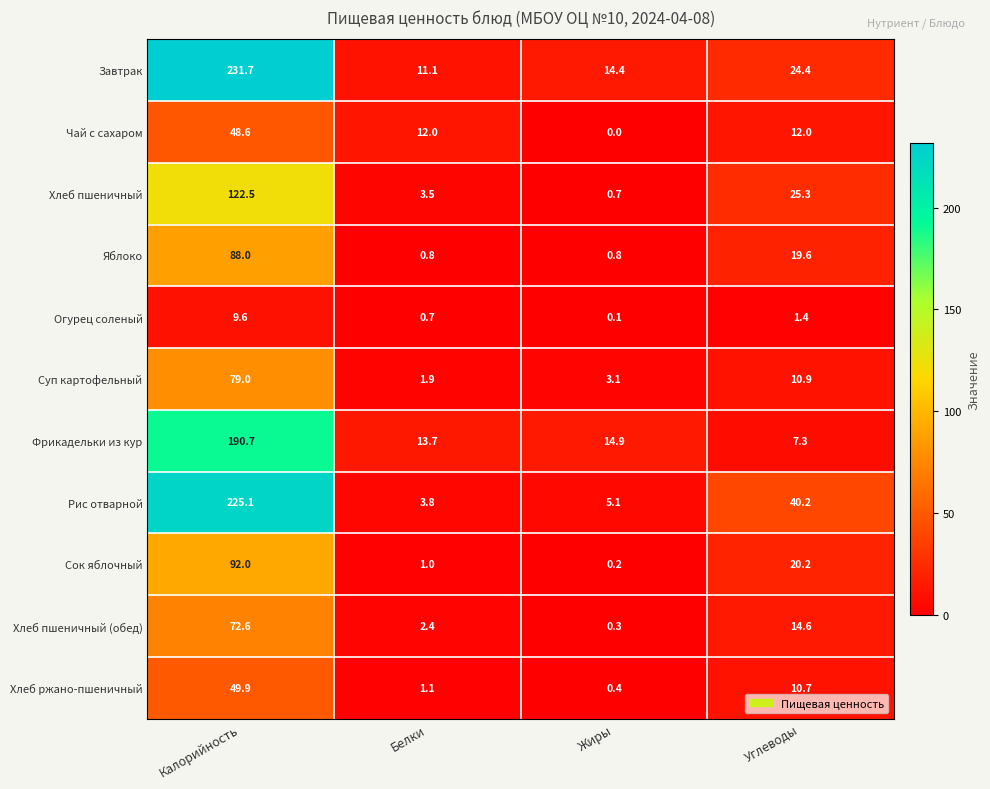

Between Белки and Жиры, which series saw the biggest shift?

Чай с сахаром